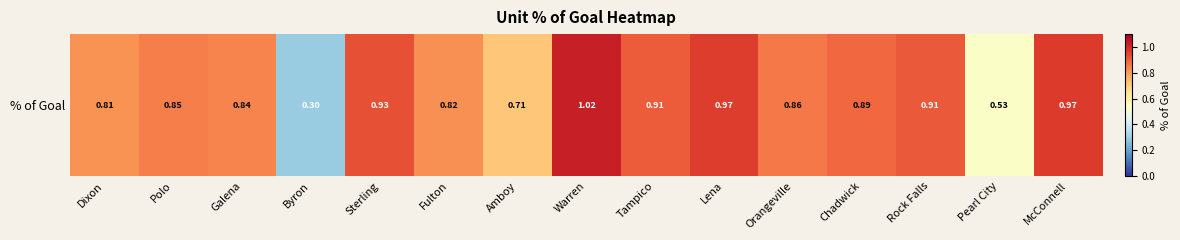

What is the change in value from Polo to Pearl City?

-0.3